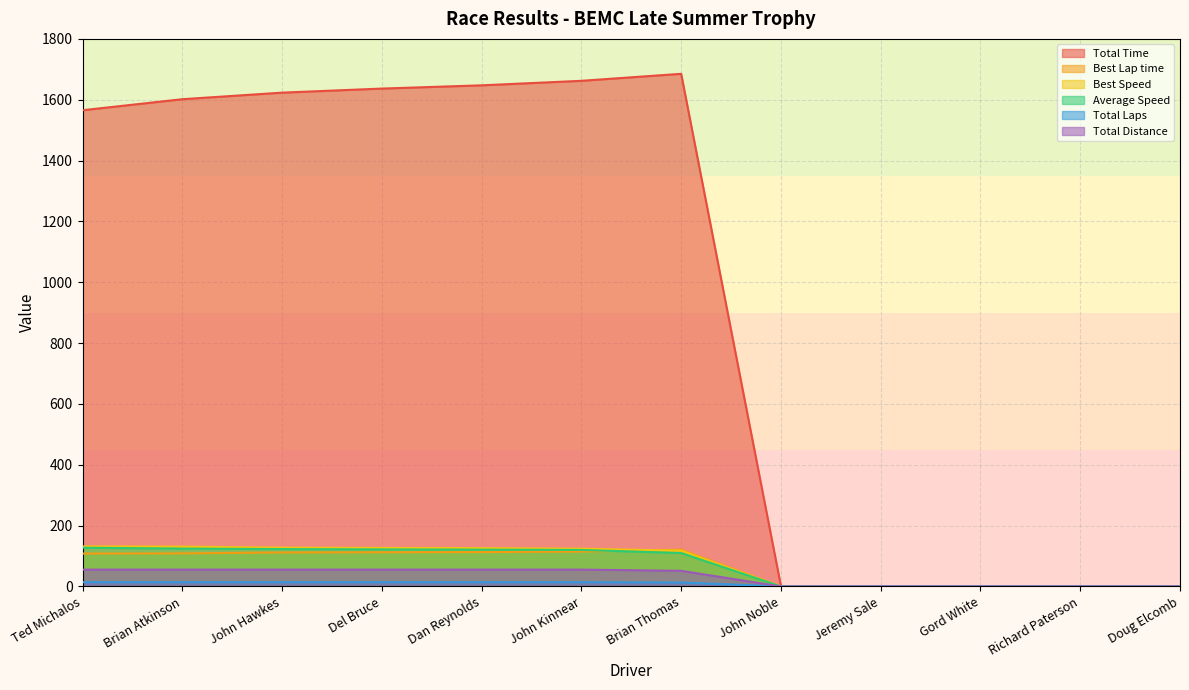

At which label is Total Time closest to 842?

Ted Michalos